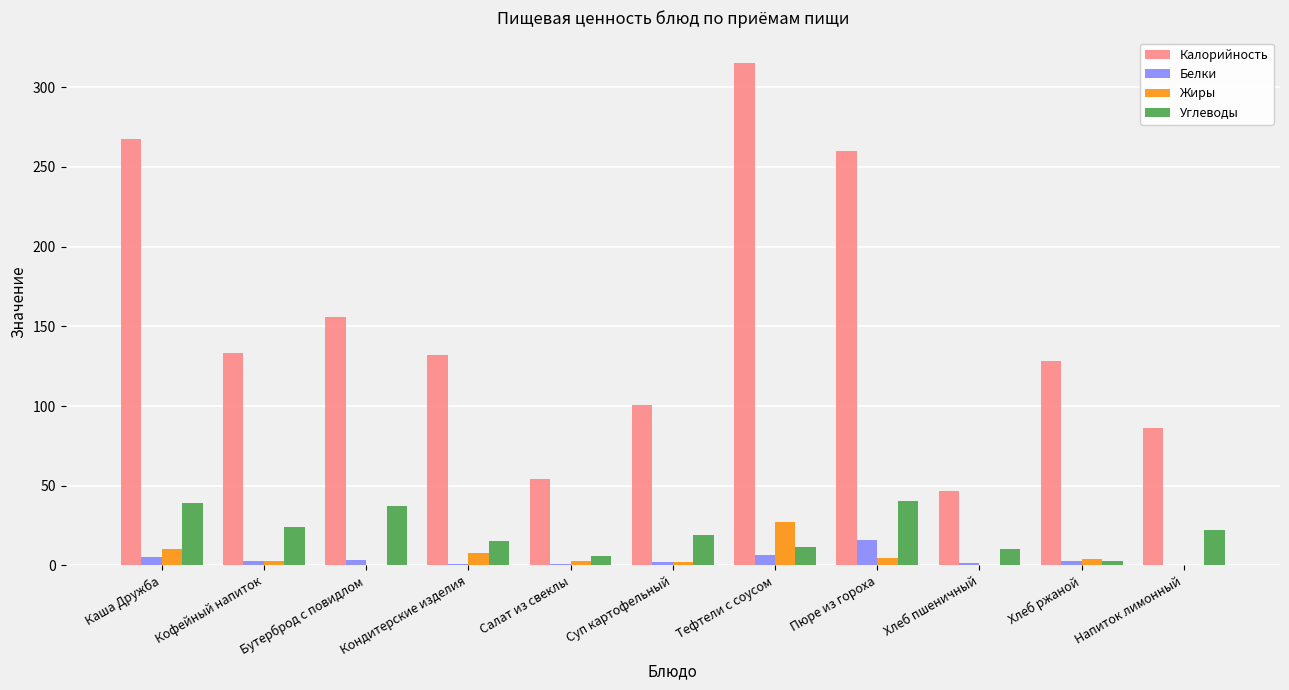

The value of Калорийность at Кондитерские изделия is 132.0. True or false?

True